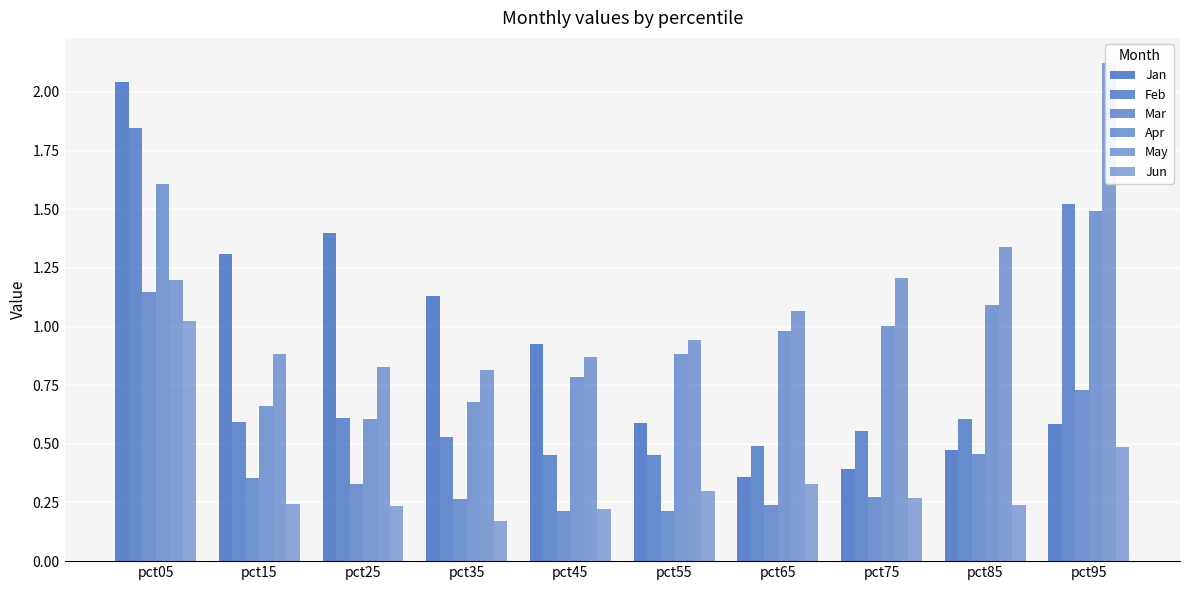

Which has a higher value, pct65 or pct25?

pct25